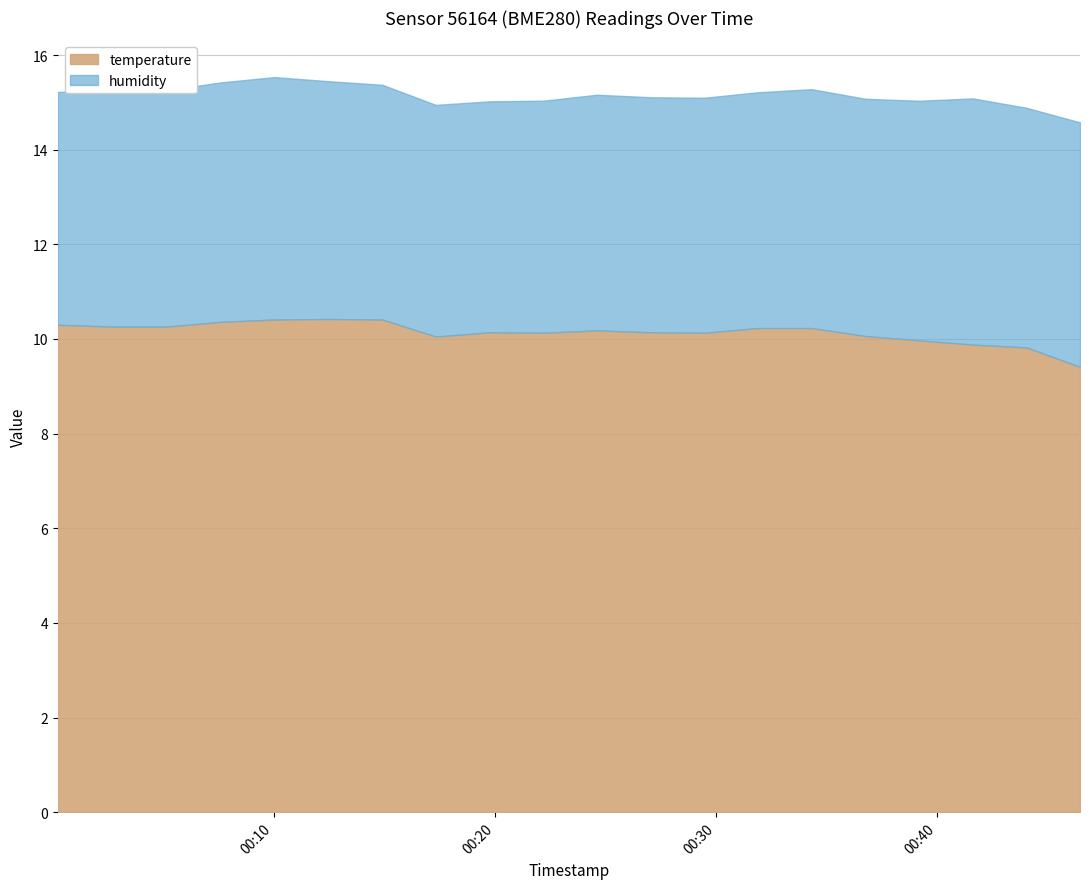

Which label corresponds to the smallest value in the chart?

2023-02-27T00:46:27